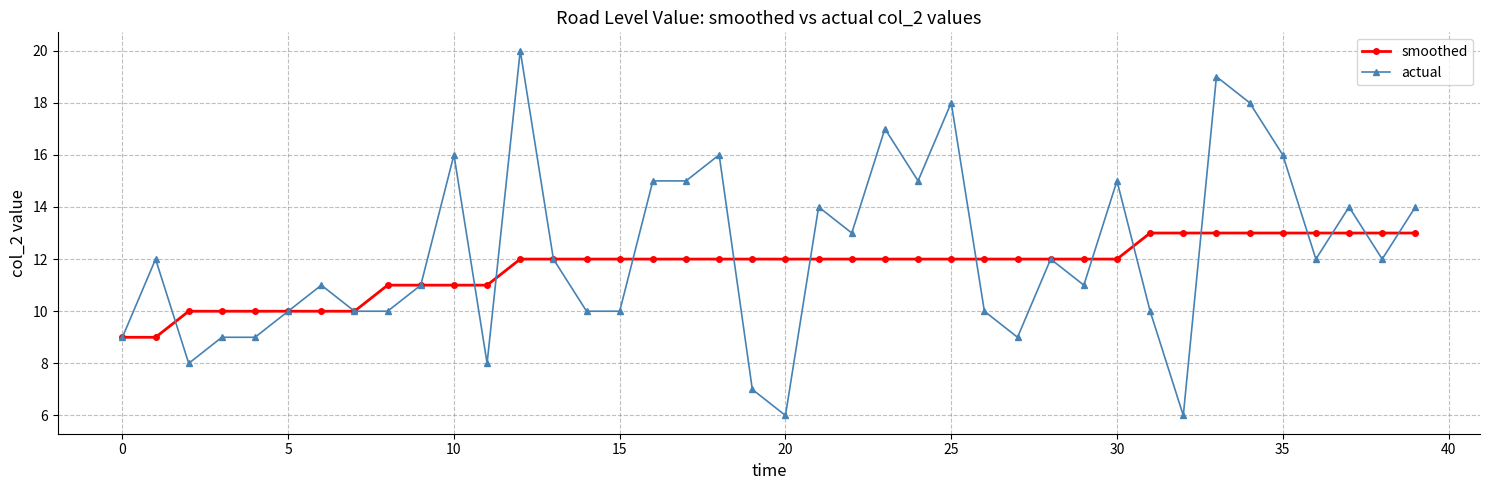

Which series has the widest spread of values?

actual